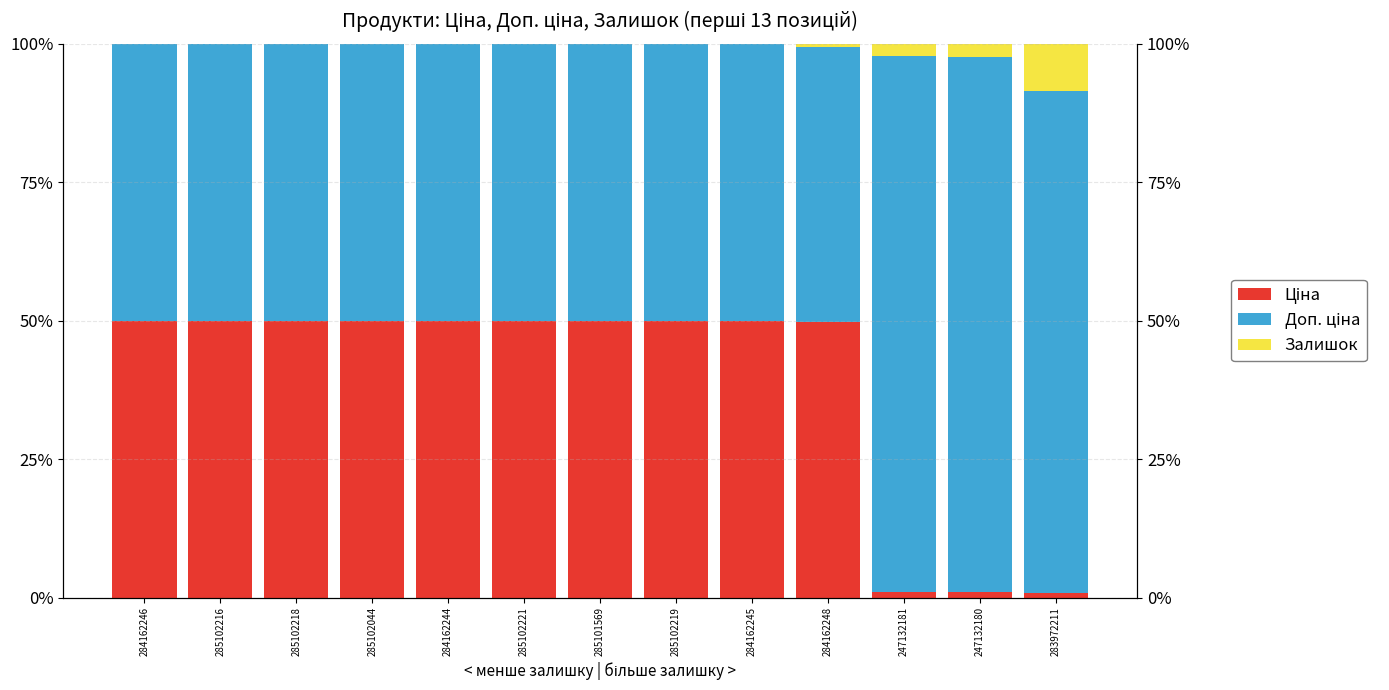

What is the difference between the maximum and minimum values in the Доп. ціна series?

47.1